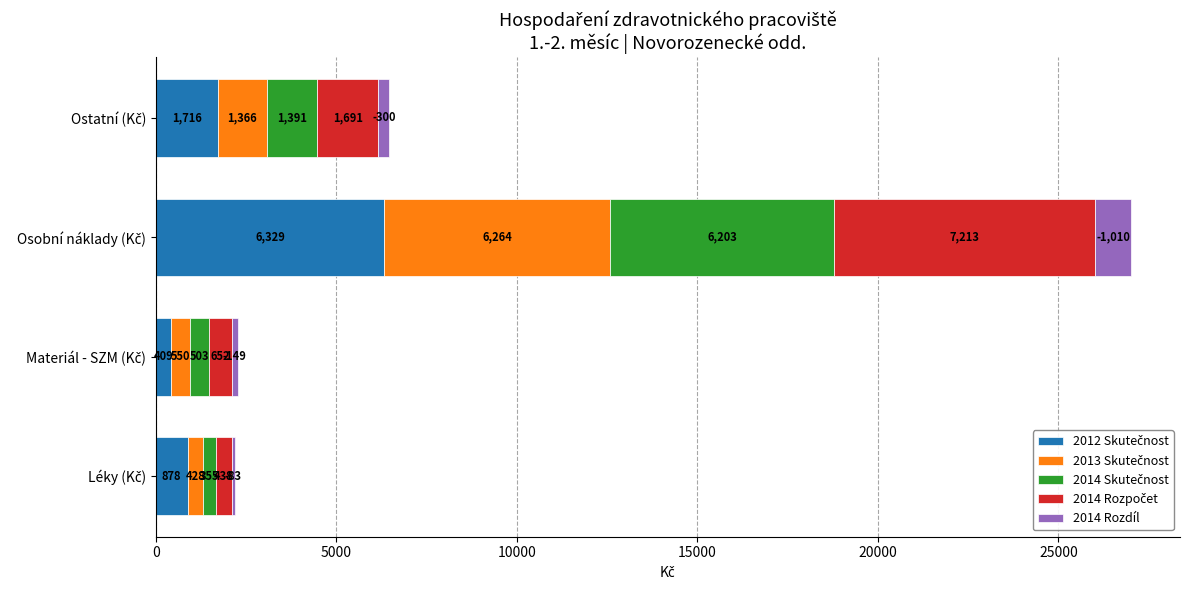

What is the value of the 2014 Skutečnost bar at the 2nd from the left?

502.6